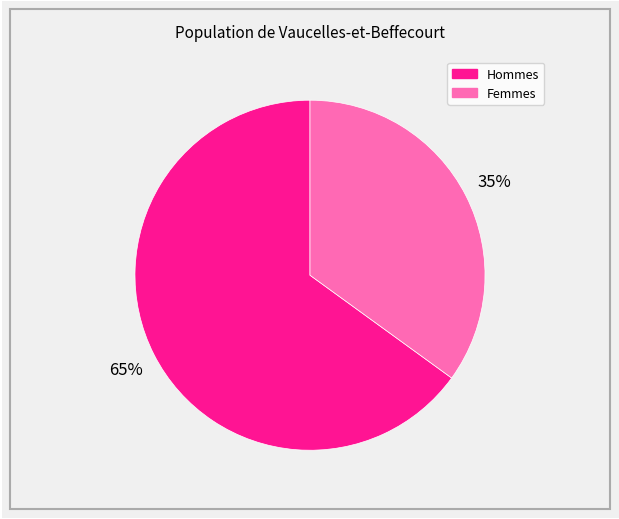

Is there any slice that represents more than half of the pie?

Yes